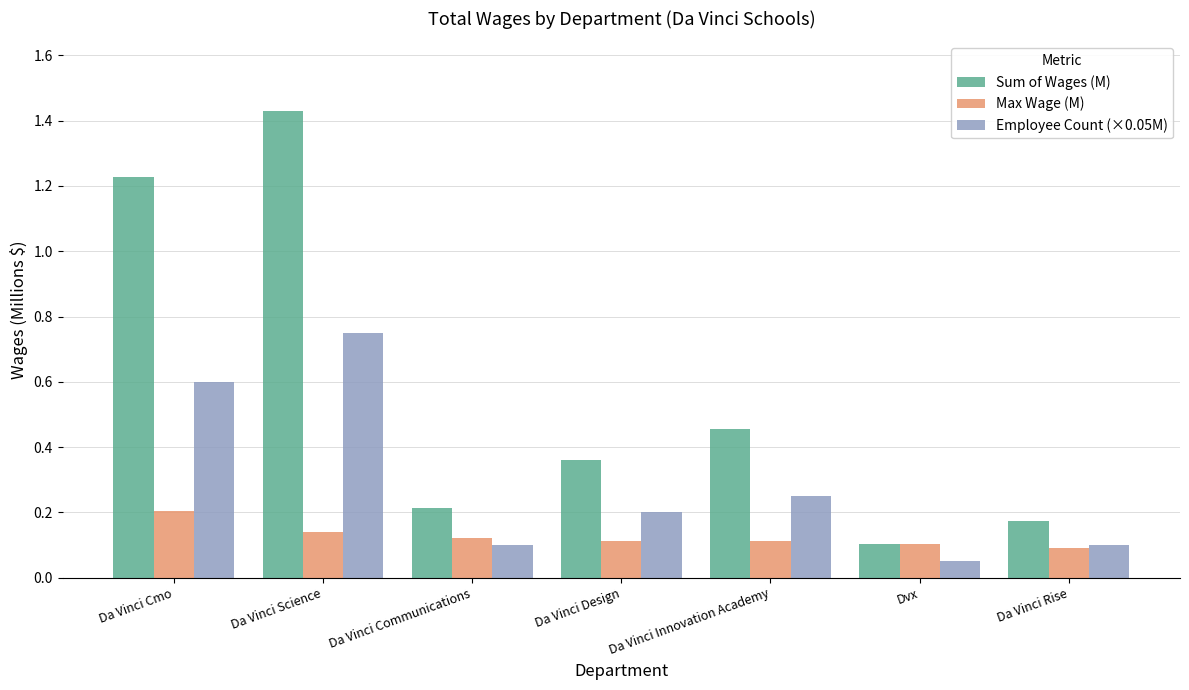

The Sum of Wages (M) series shows 1.7 at Da Vinci Cmo. True or false?

False